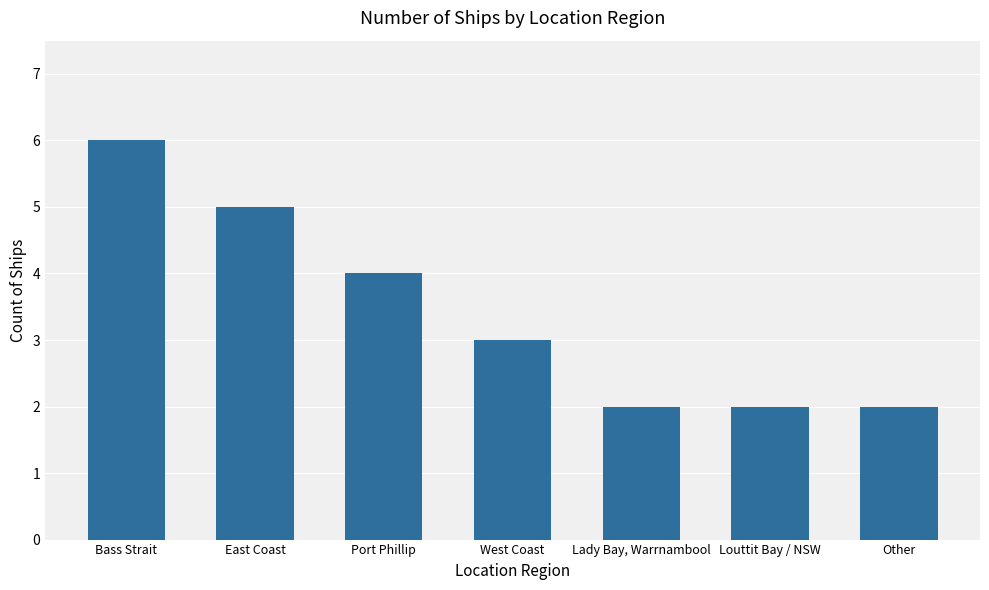

The chart shows a value of 6 at Bass Strait. True or false?

True